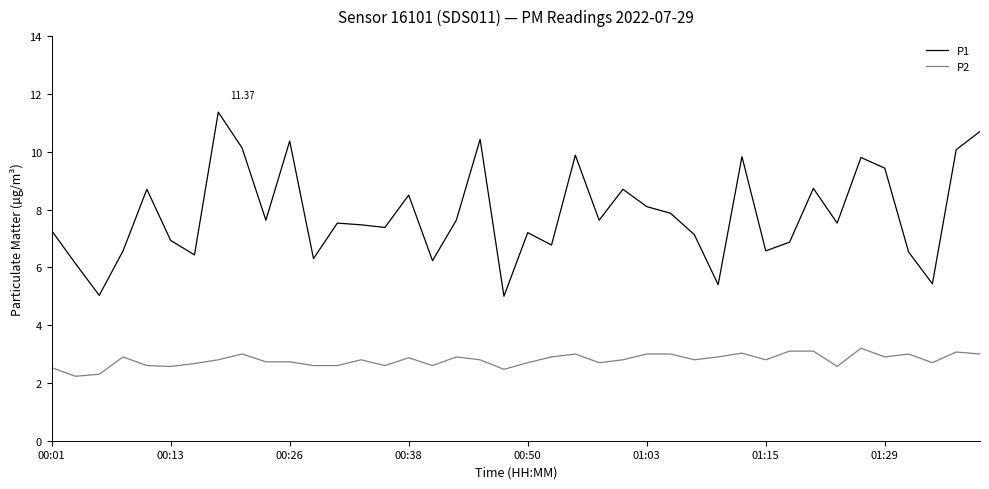

How many series are shown in this chart?

2